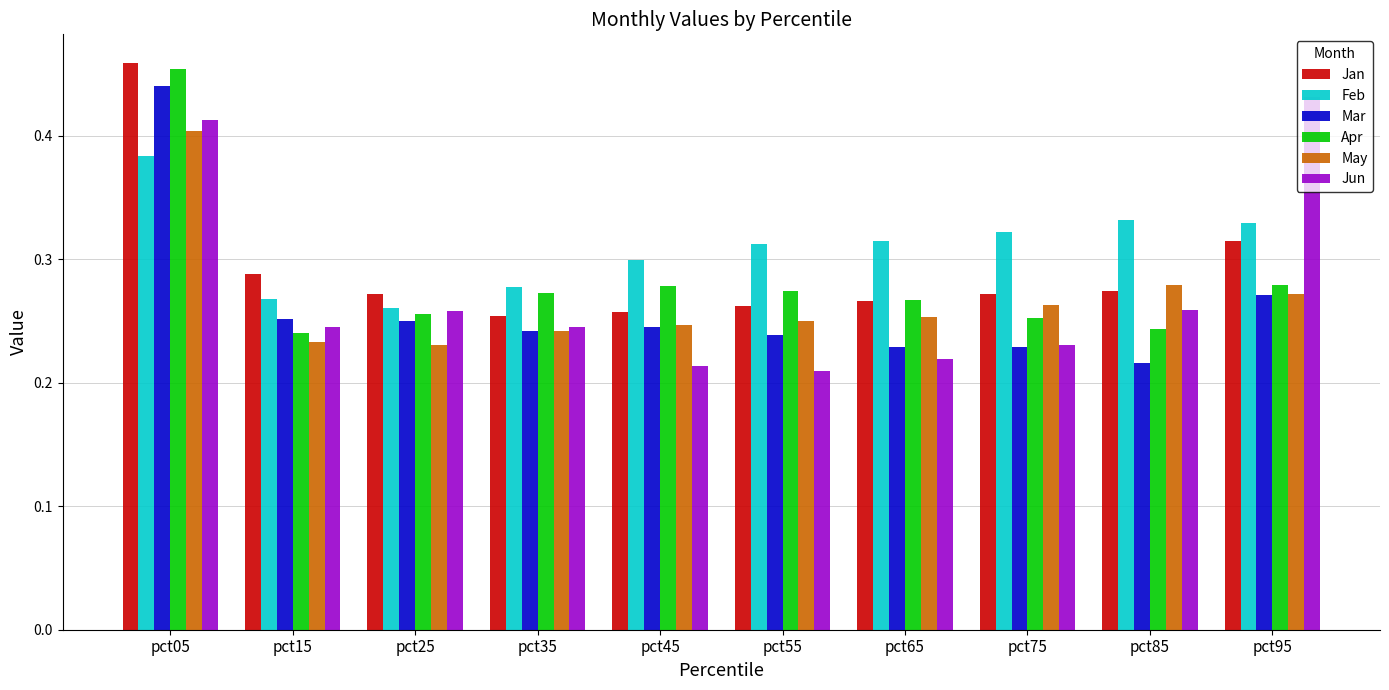

What is the sum of all Apr values?

2.8